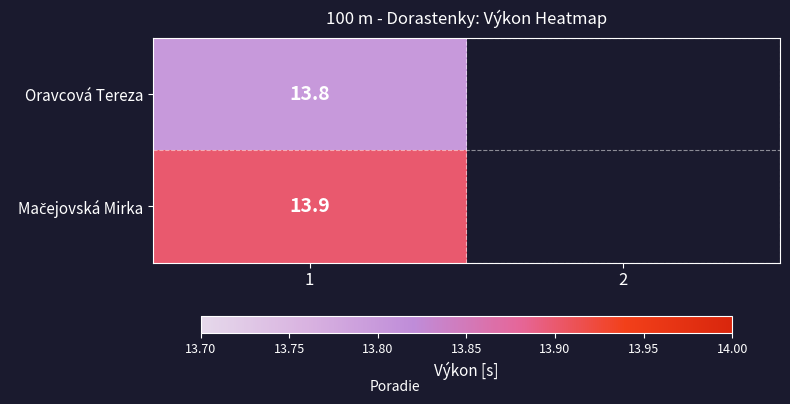

At how many categories does at least one series exceed 13?

1